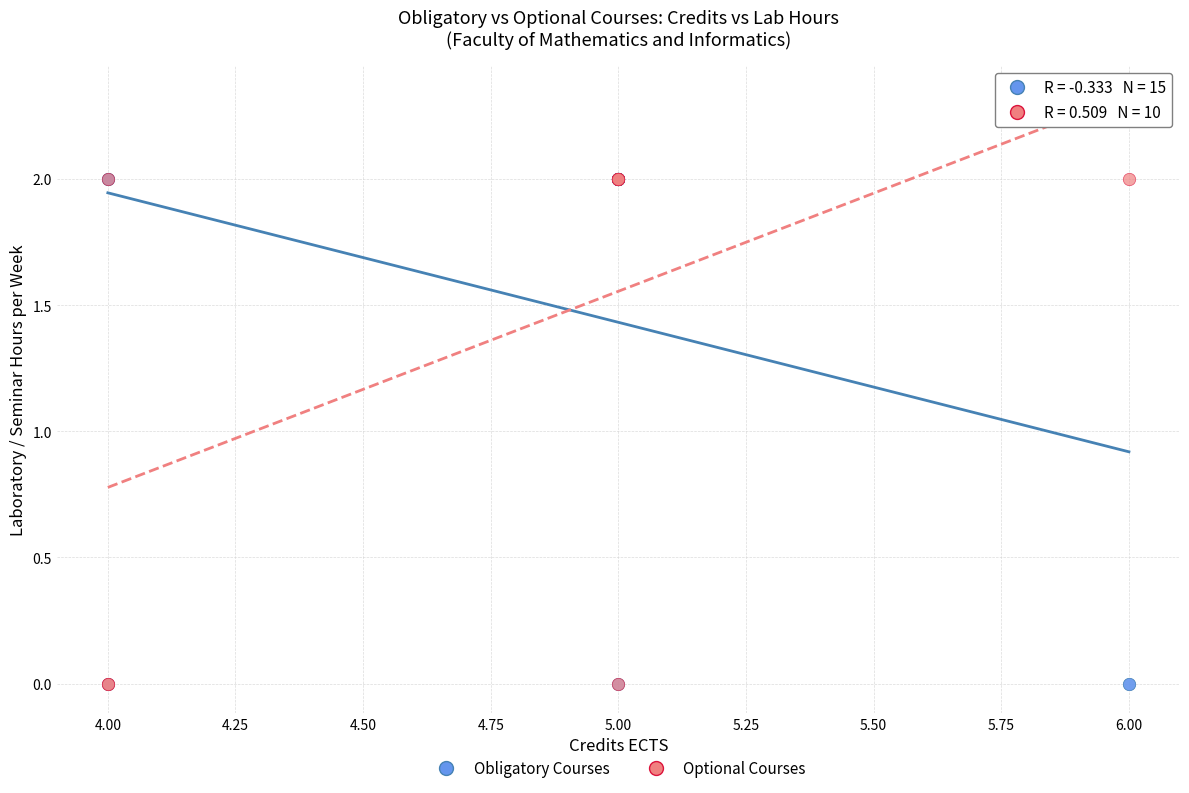

What are all the series names shown in the legend?

Obligatory Courses, Optional Courses